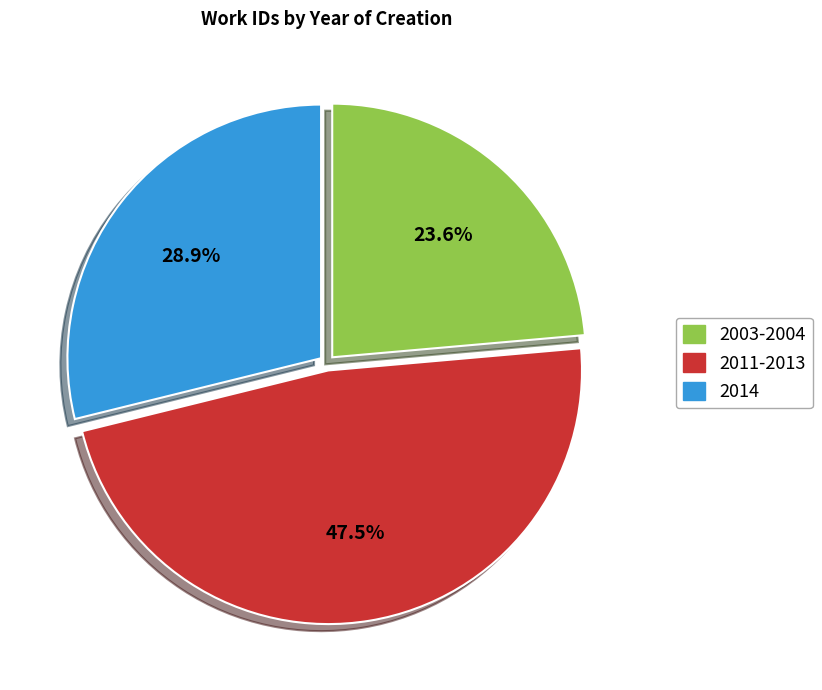

Does 2011-2013 represent more than half of the total?

No